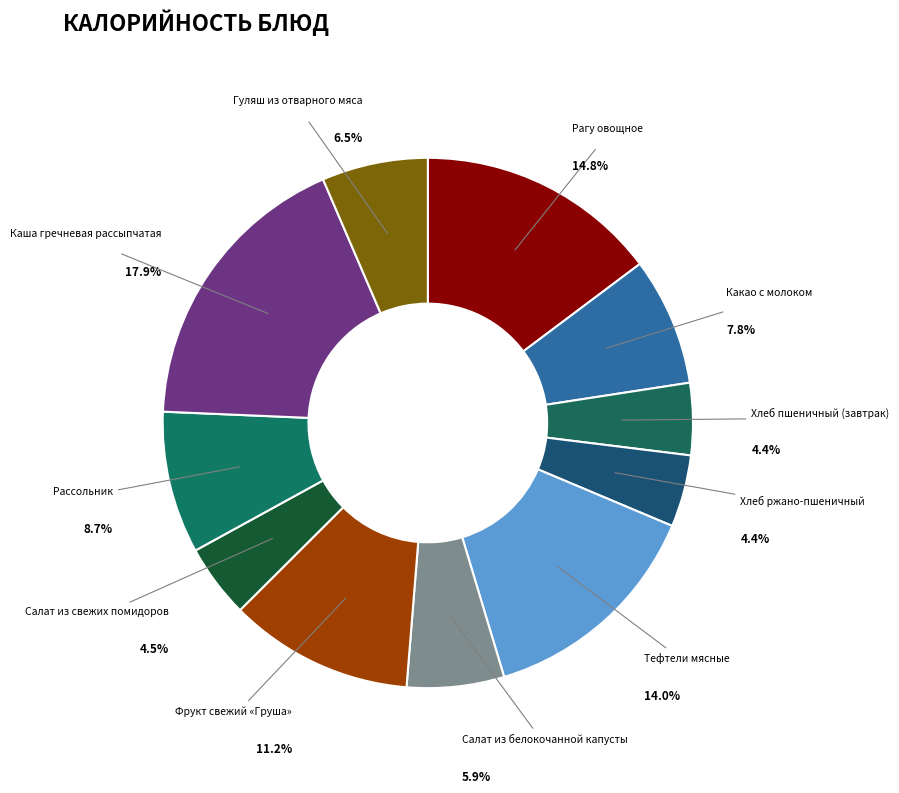

Which slice is the largest?

Каша гречневая рассыпчатая